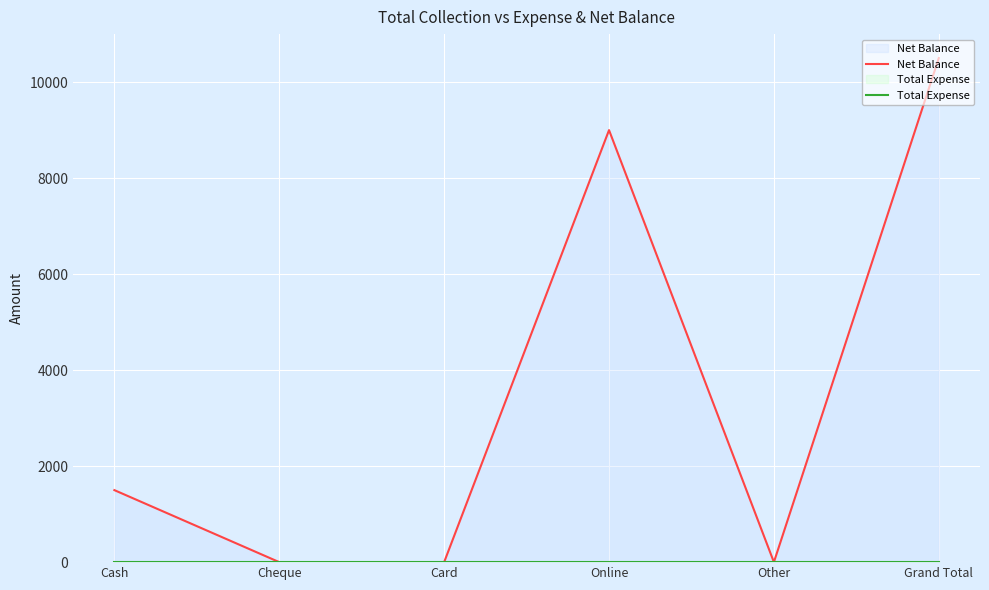

Reading left to right, transcribe all the data shown in this chart.

Net Balance: 1500	0	0	9000	0	10500
Total Expense: 0	0	0	0	0	0